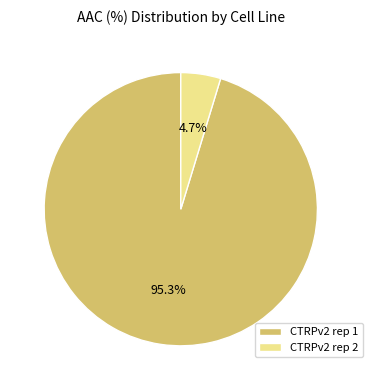

Which category accounts for the majority?

CTRPv2 rep 1